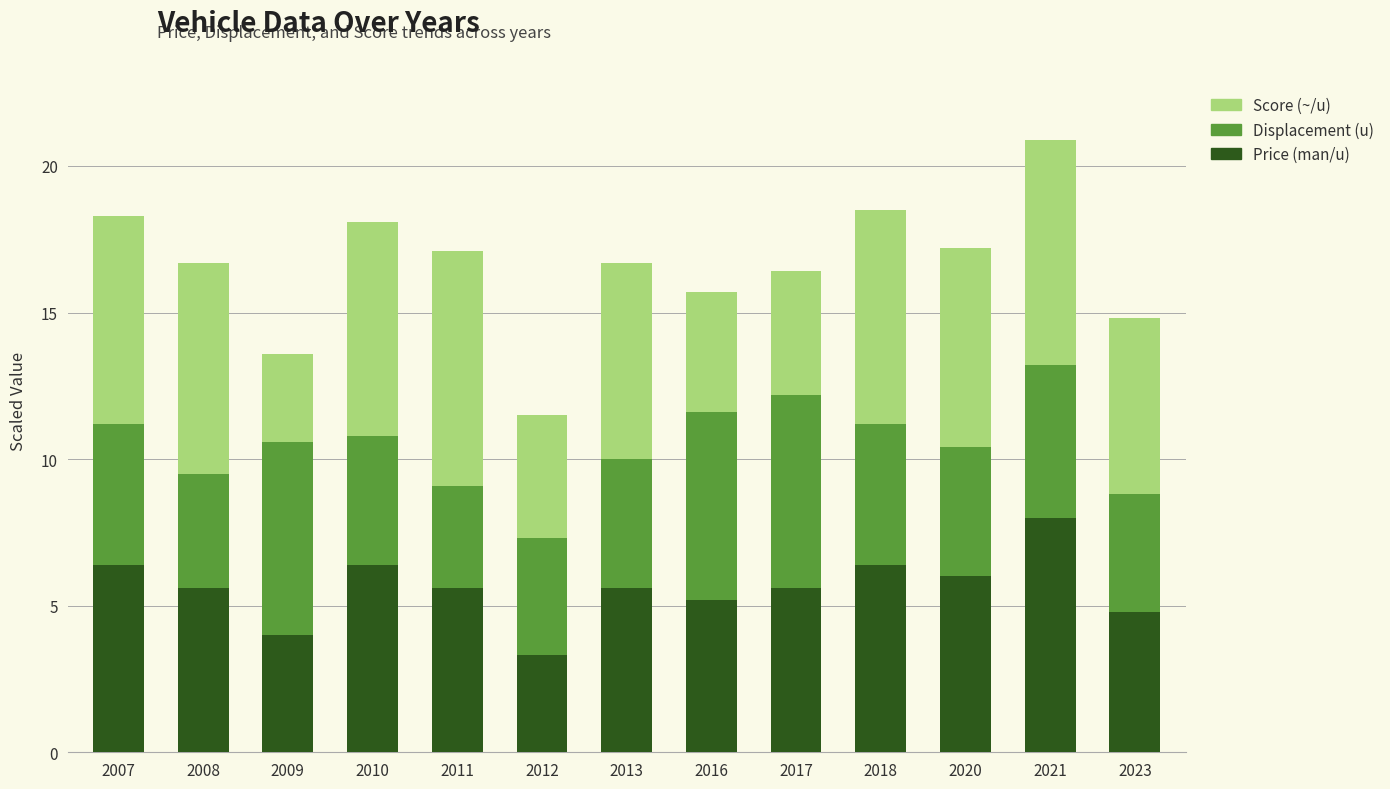

Count the number of data series in this chart.

3